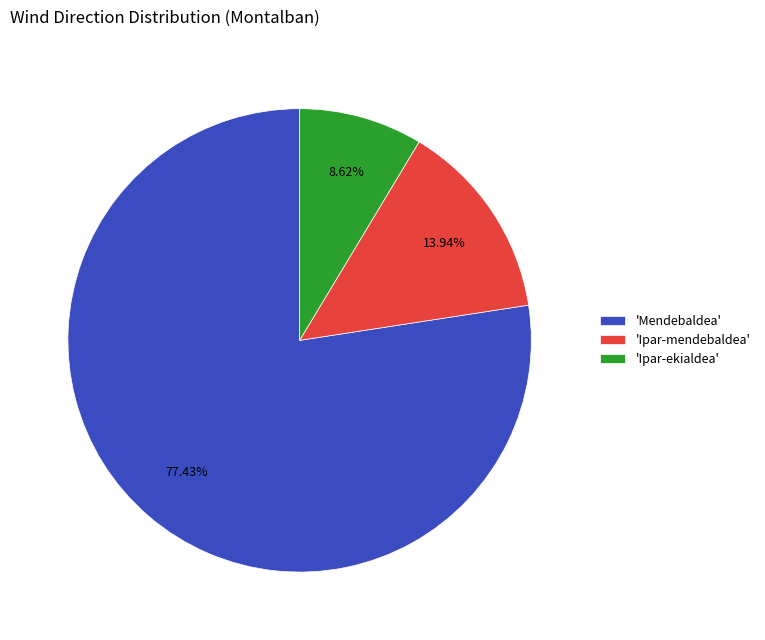

To the nearest percent, what is the difference between the largest and smallest slice percentages?

69%